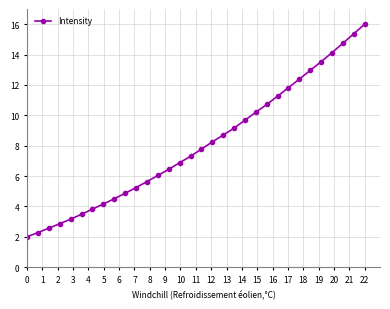

What is the difference between the second highest and second lowest values?

13.1